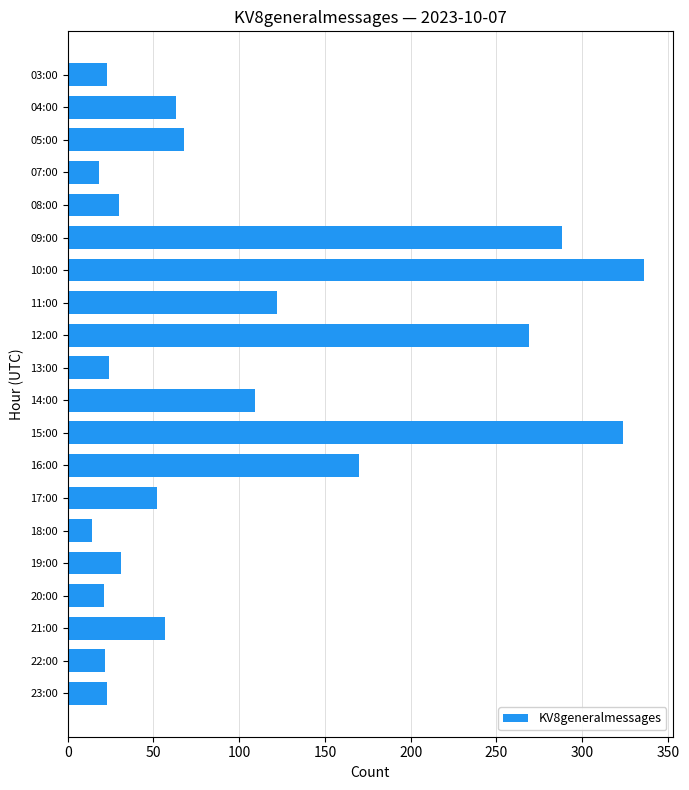

Count the number of data series in this chart.

1